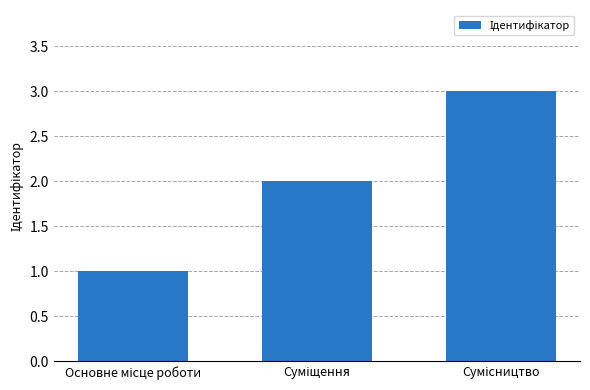

What is the sum of all values?

6